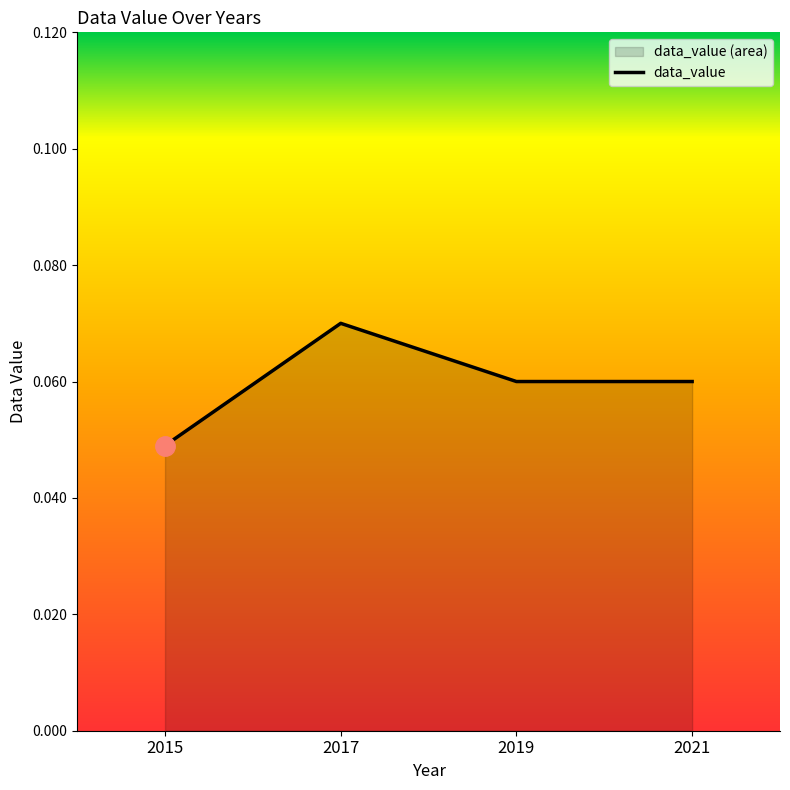

How many lines are shown in the chart?

1